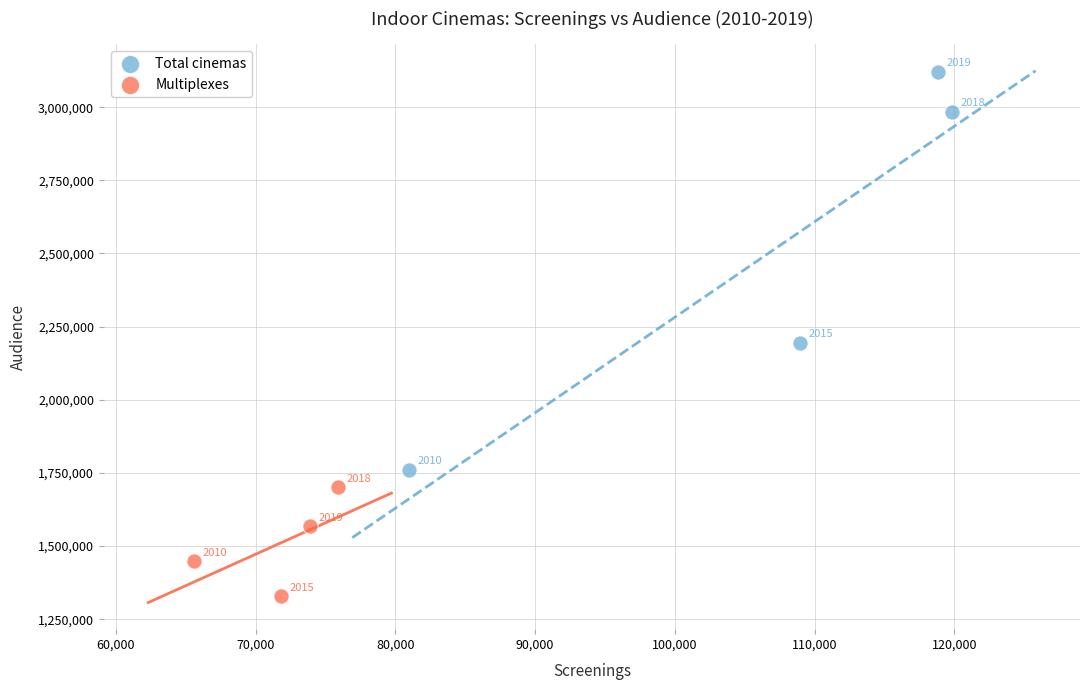

Which series has the largest Y range (max minus min)?

Total cinemas